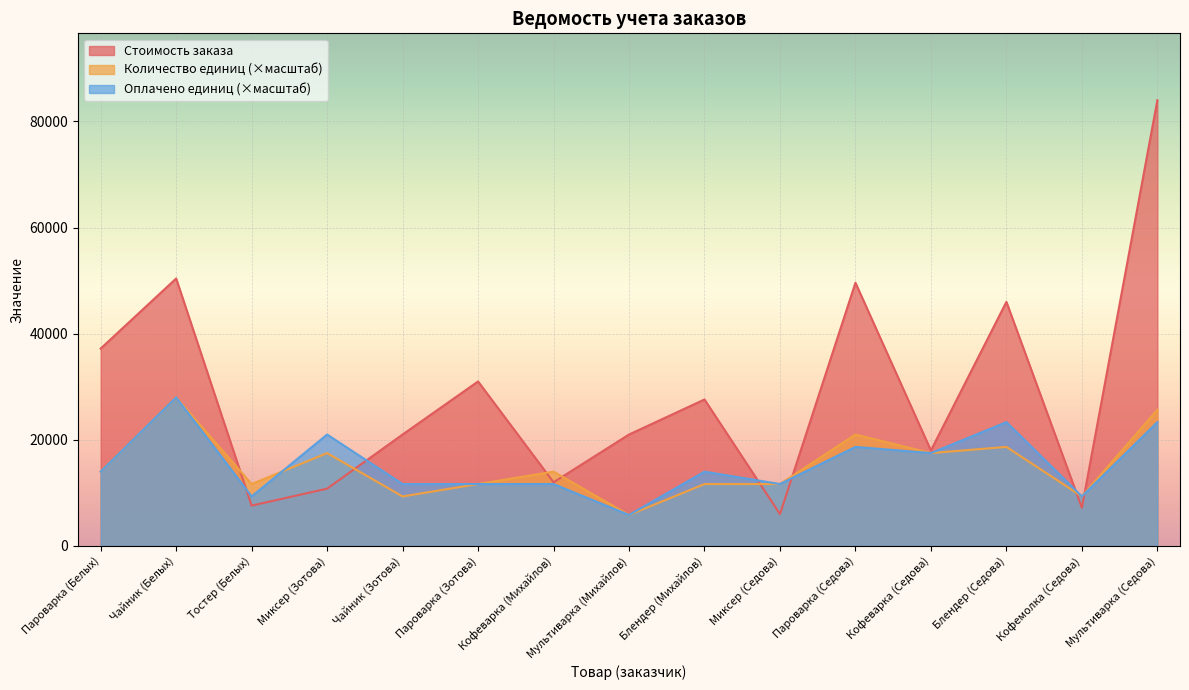

What is the difference between the Количество единиц values at Тостер (Белых) and Мультиварка (Михайлов)?

5833.3